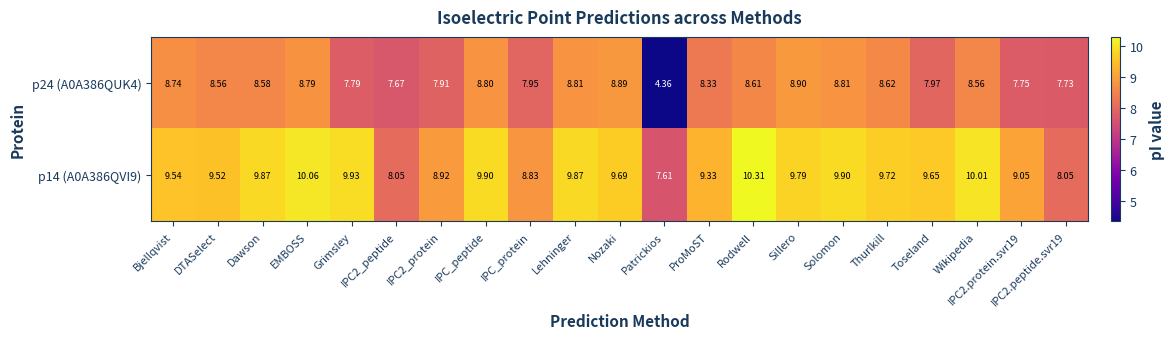

At which category is the sum across all series the highest?

Rodwell